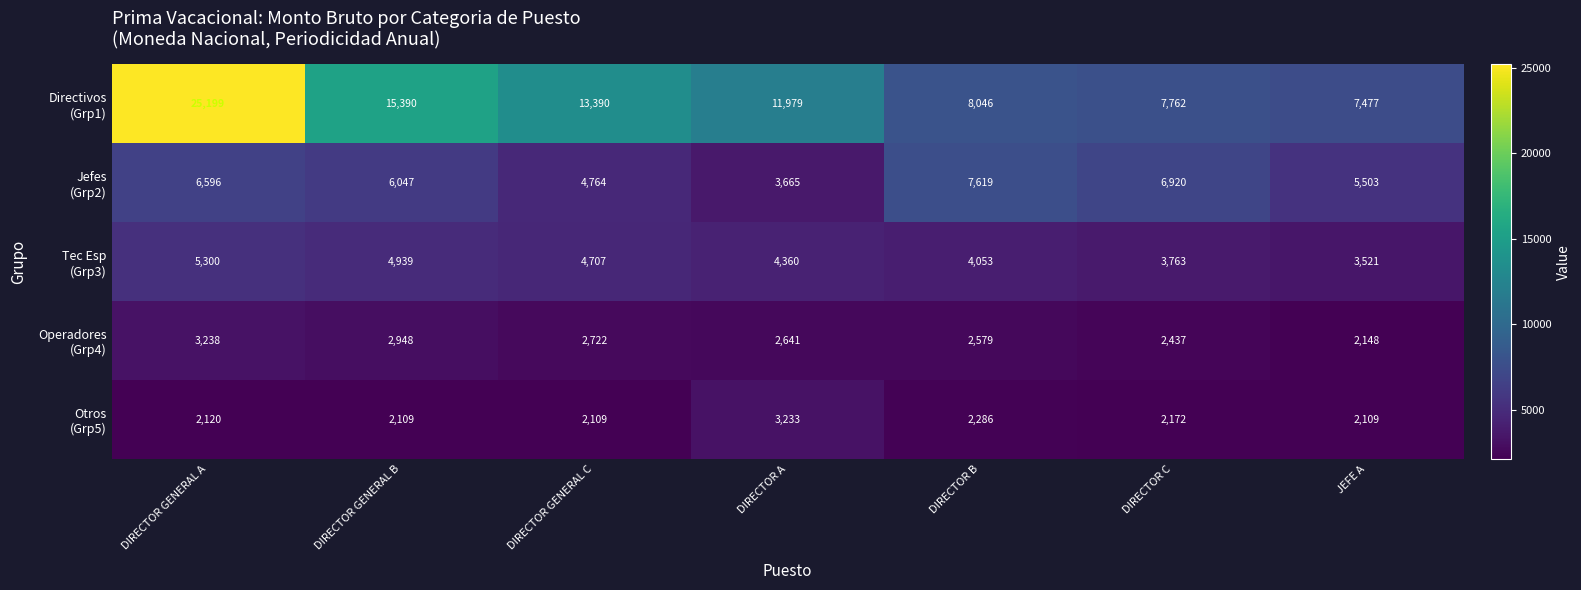

What is the difference between the highest and lowest values at DIRECTOR A?

9338